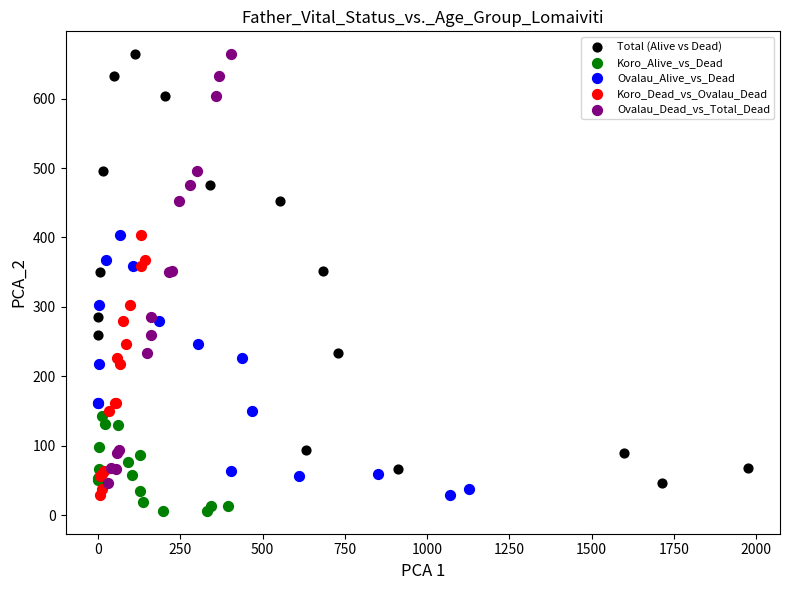

Which series contains the lowest Y value?

Koro_Alive_vs_Dead